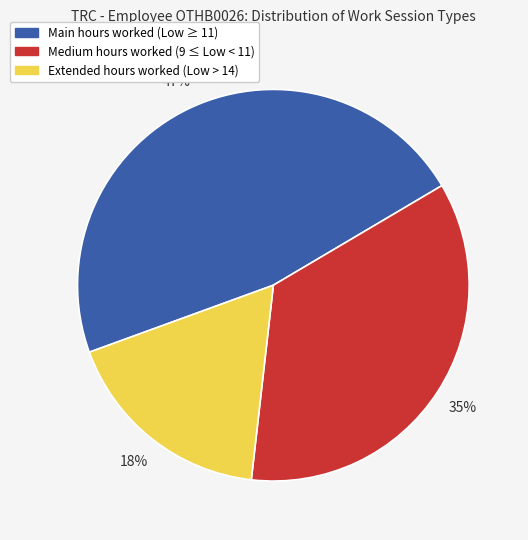

Between Main hours worked (Low ≥ 11) and Medium hours worked (9 ≤ Low < 11), which is larger?

Main hours worked (Low ≥ 11)